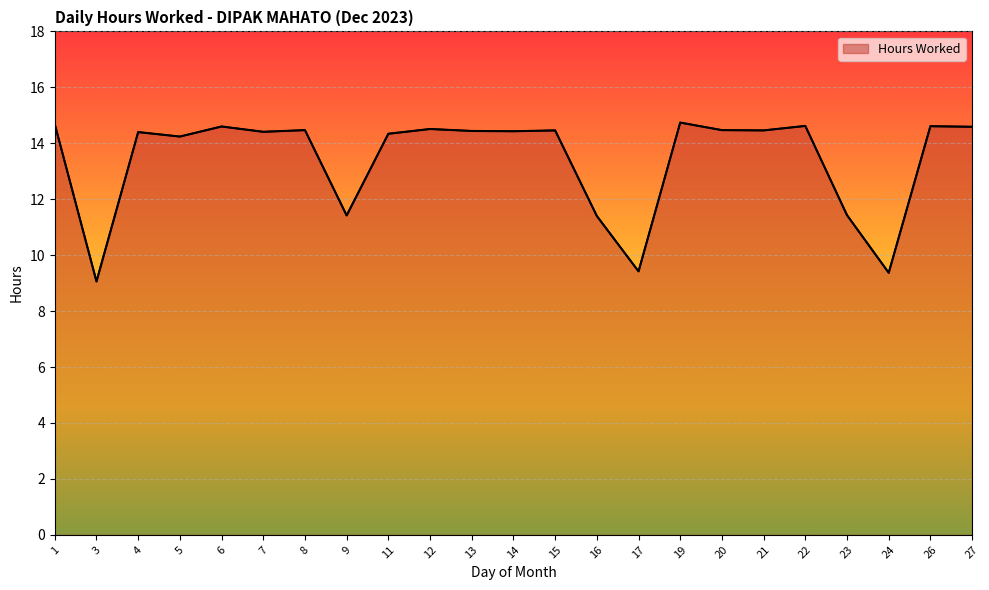

What is the ratio of the value at 19 to the value at 7?

1.0